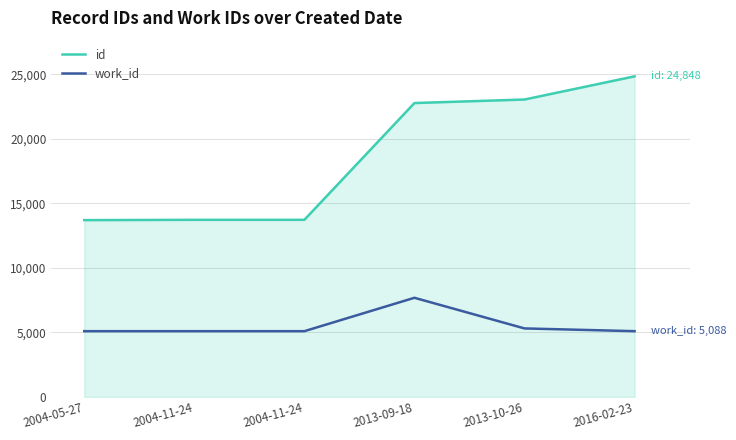

How many lines are shown in the chart?

2